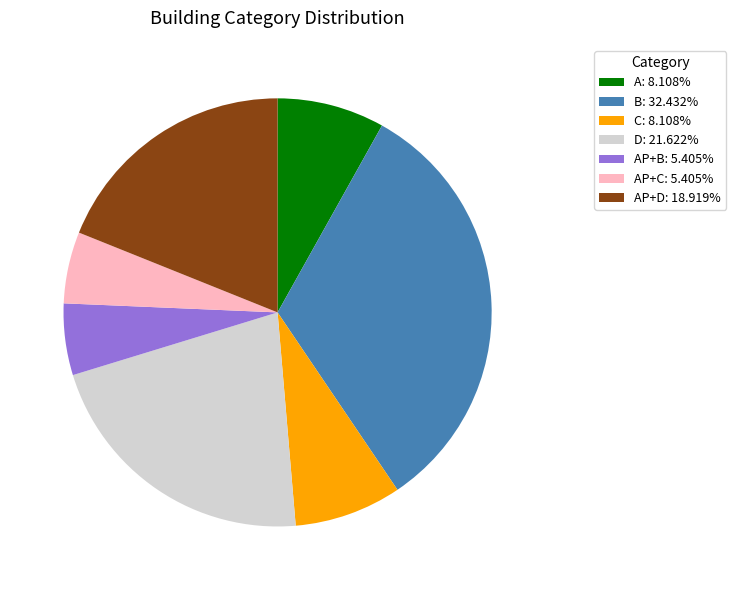

Does AP+D: 18.919% account for over 50% of the chart?

No